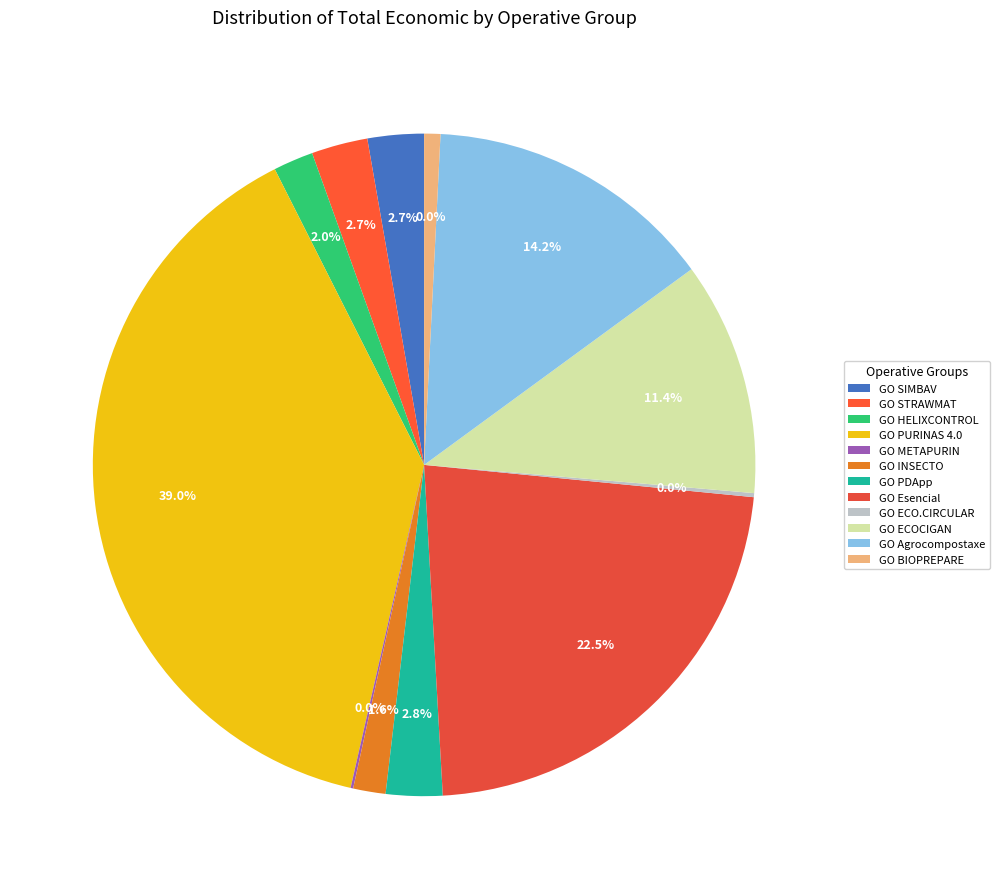

How many slices are in this pie chart?

12